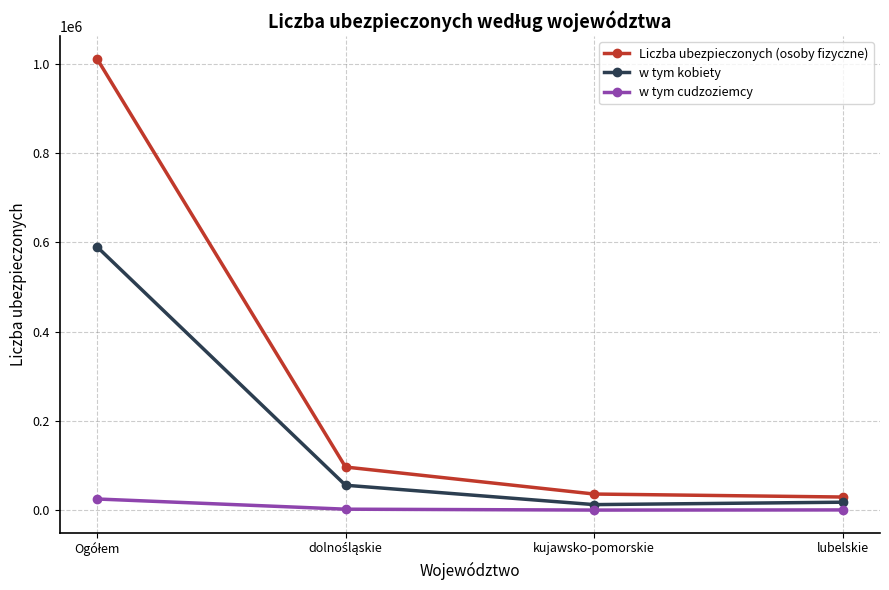

Which series has the largest total across all categories?

Liczba ubezpieczonych (osoby fizyczne)